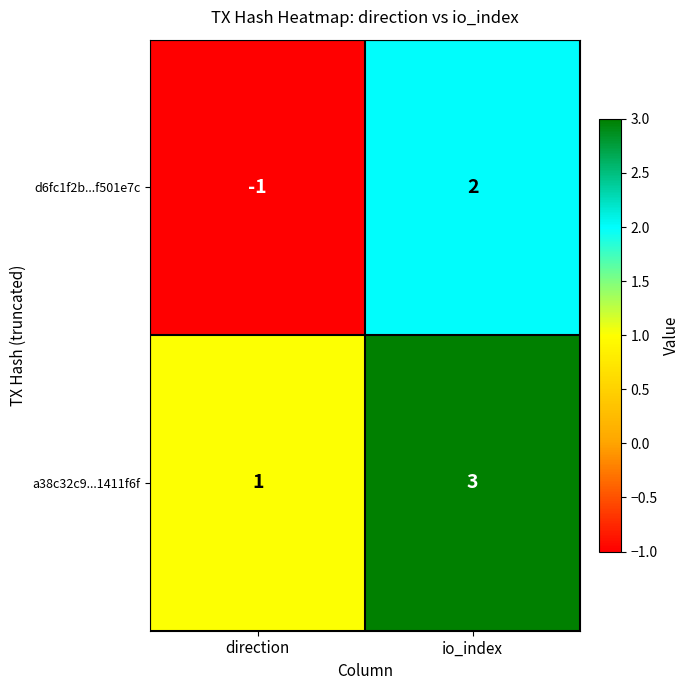

Which series has the largest total across all categories?

a38c32c9...1411f6f